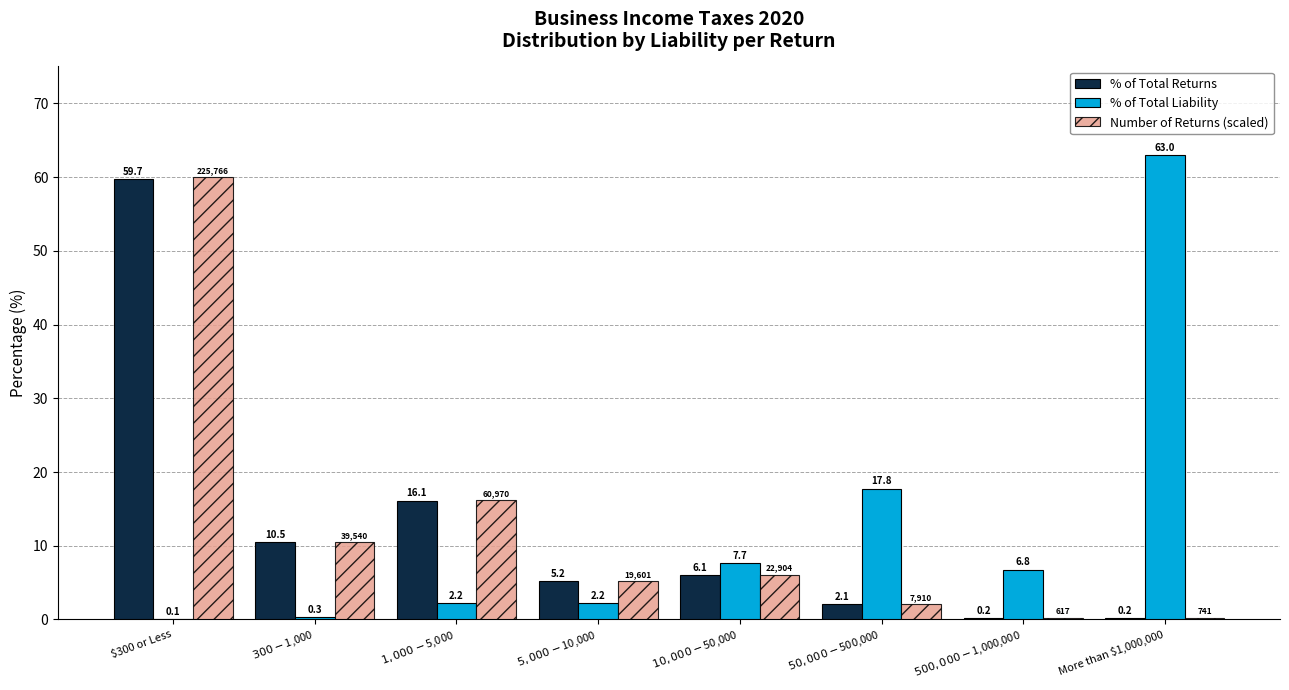

Are the bars horizontal?

No